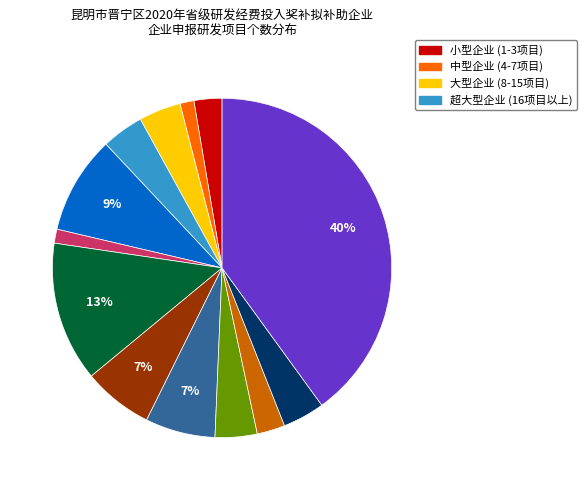

Is there a majority slice in this chart?

No